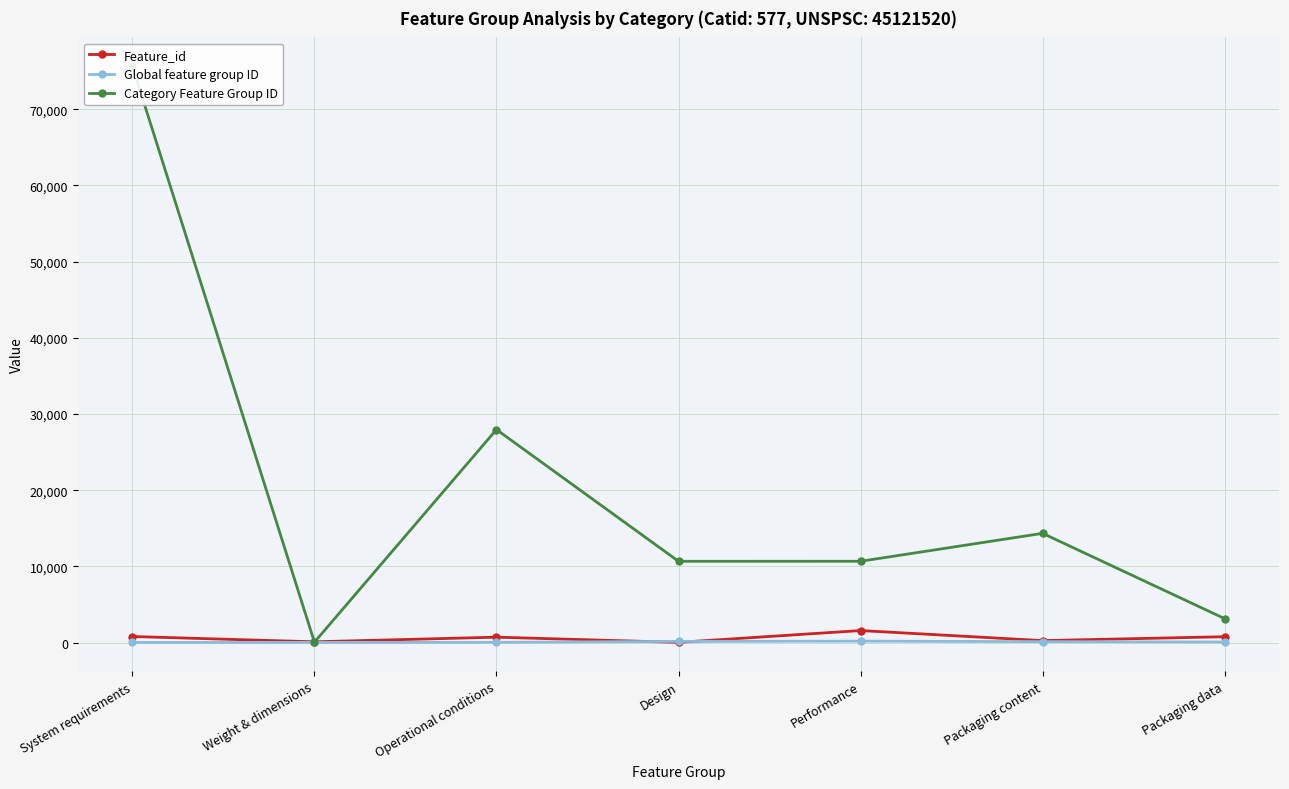

List the labels in order of Global feature group ID value, largest first.

Performance, Design, Packaging content, Packaging data, Operational conditions, Weight & dimensions, System requirements